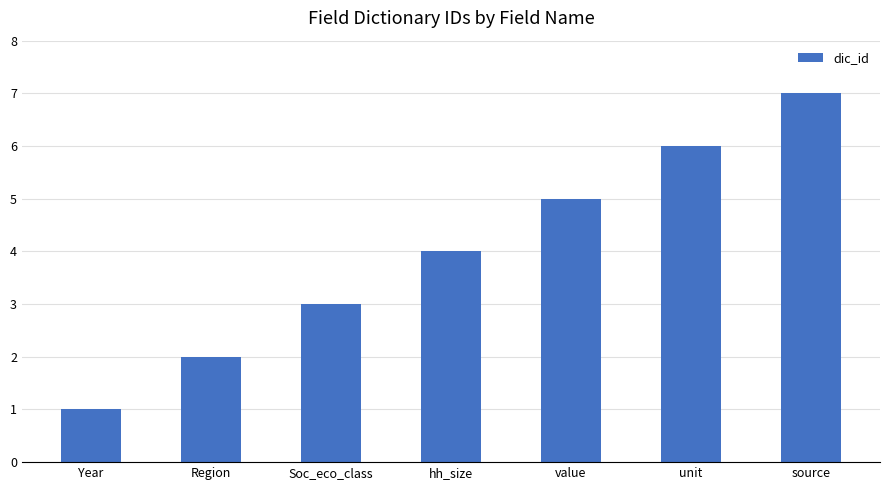

The chart shows a value of 1 at Year. True or false?

True